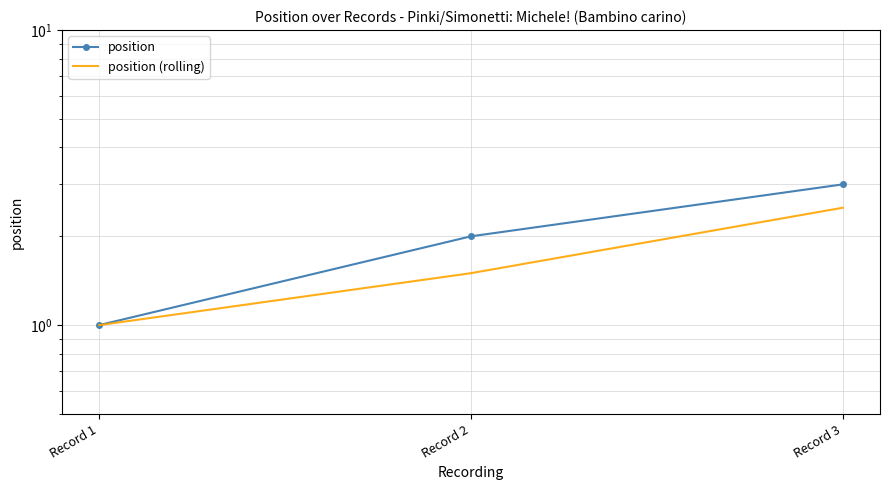

At Record 1, list the series in order from largest to smallest.

position, position (rolling)